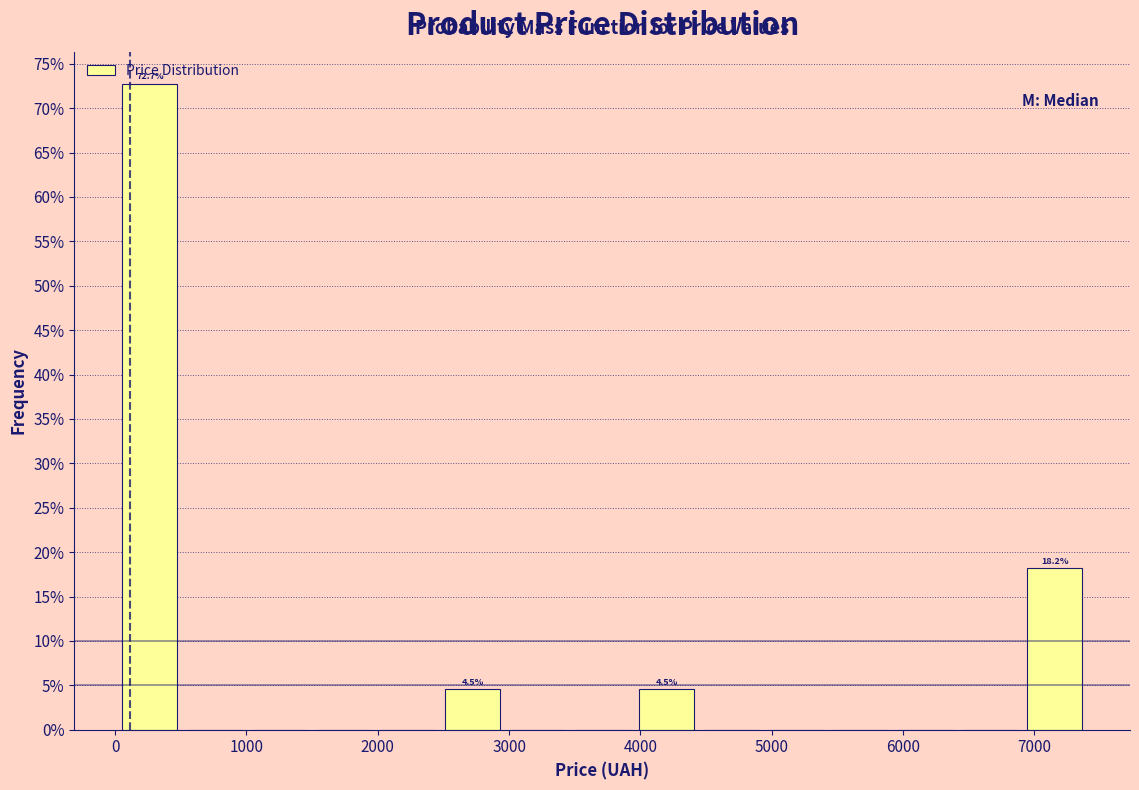

Over which range of the x-axis is the bar tallest?

100 to 500